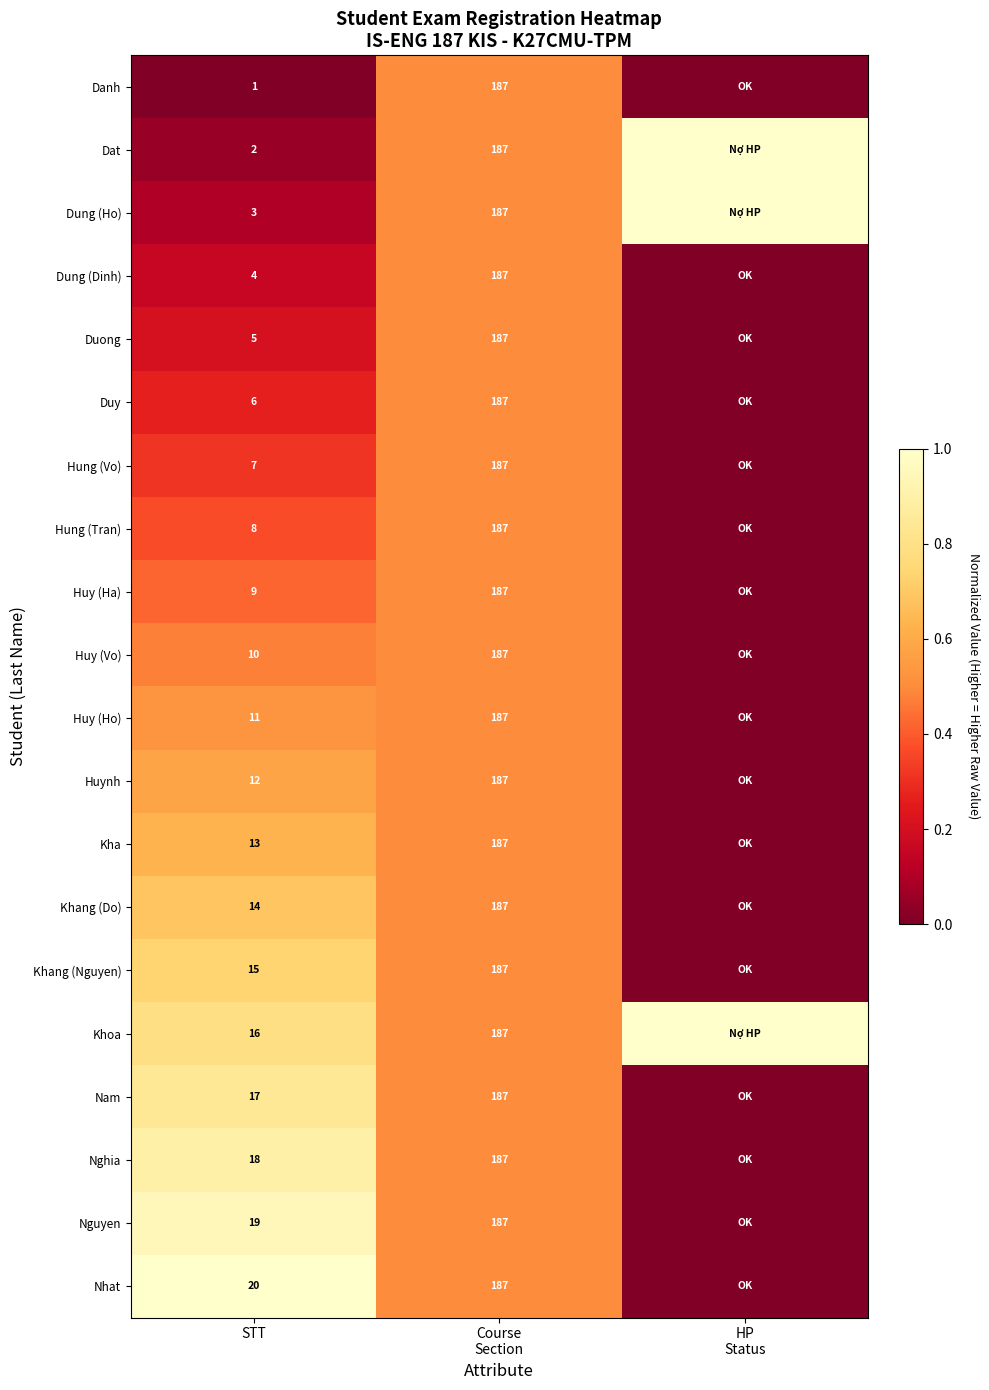

At which category does the chart reach its minimum across all series?

STT